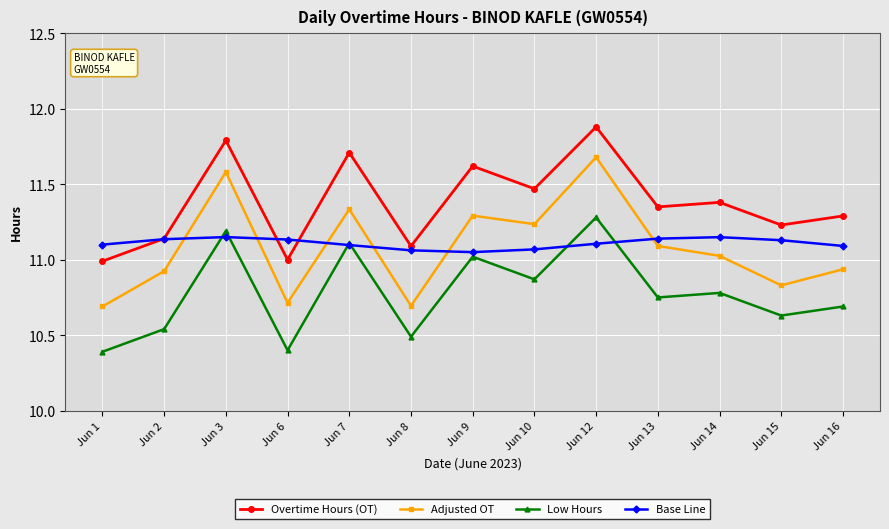

Count the number of categories in the chart.

13